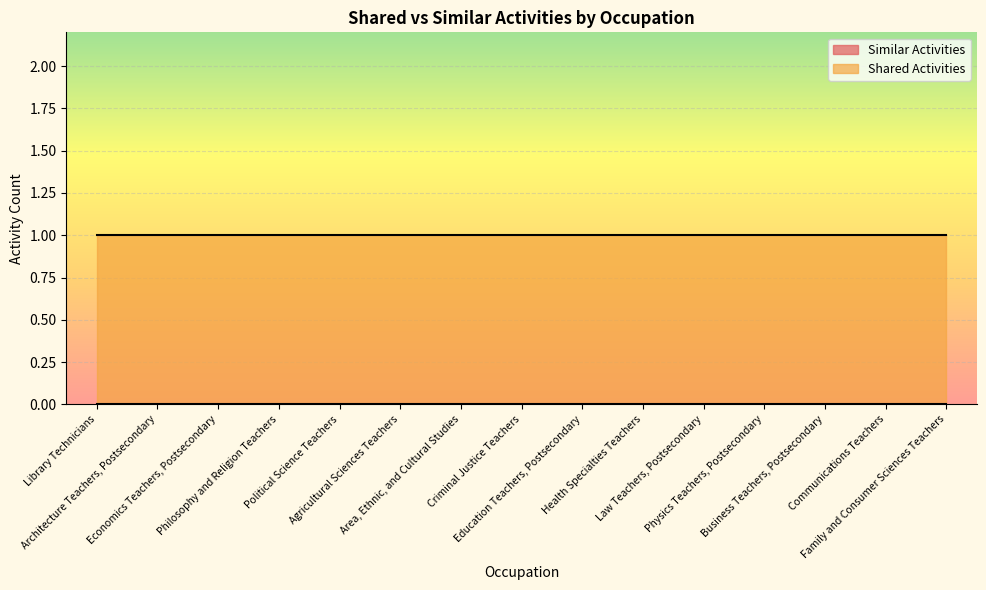

How many data points does each series have?

15